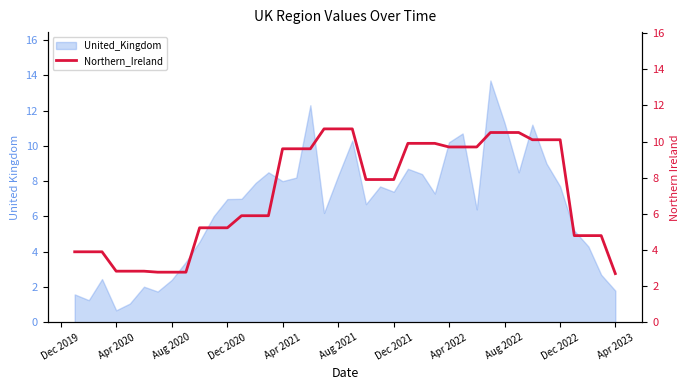

At which label does United_Kingdom reach its minimum?

Apr 2020